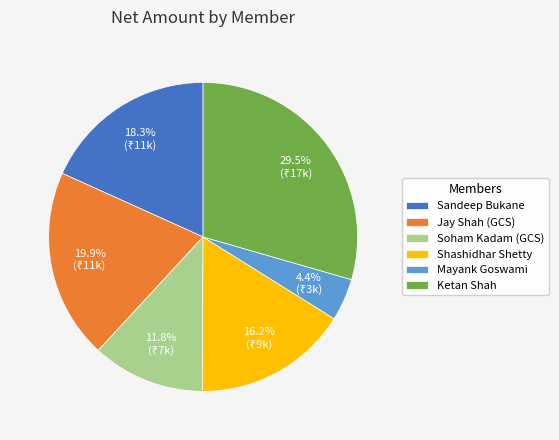

Does Mayank Goswami represent more than half of the total?

No